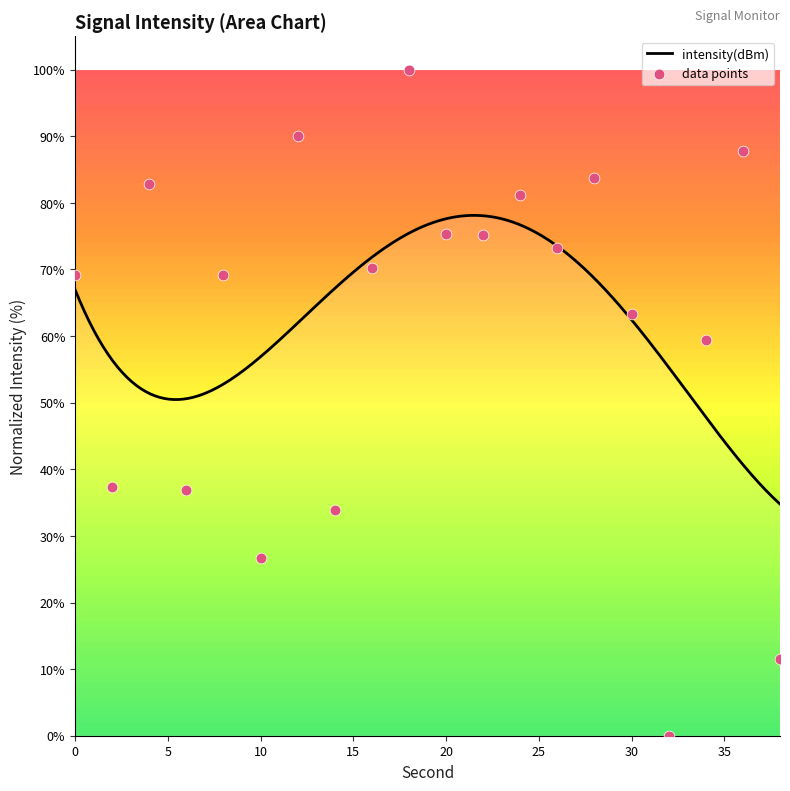

Between 28 and 2, which is larger?

28